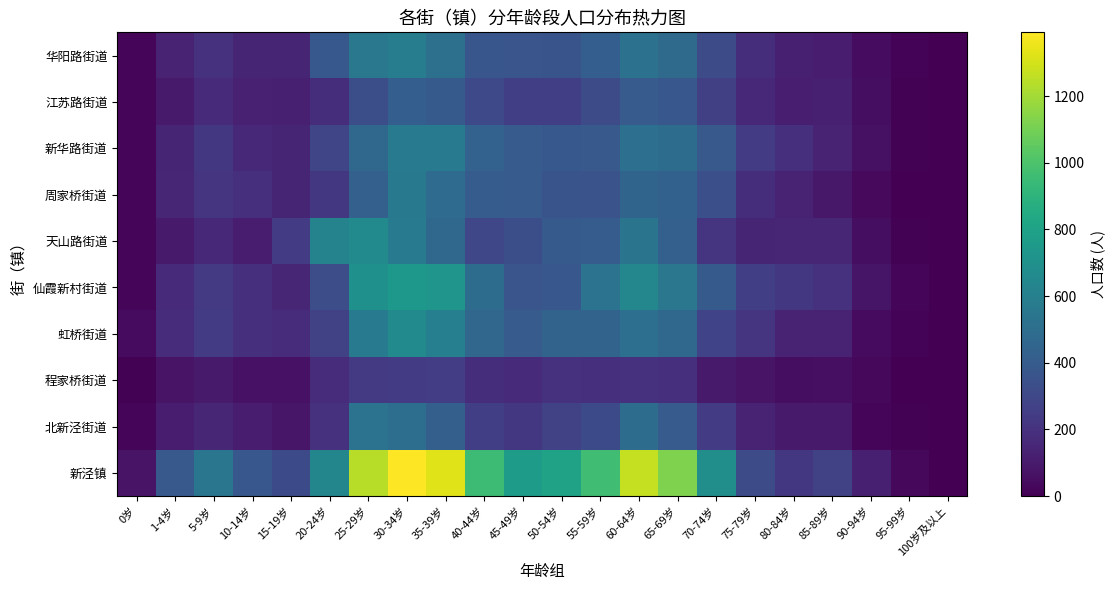

List the series in order of their peak value, lowest first.

程家桥街道, 江苏路街道, 北新泾街道, 周家桥街道, 新华路街道, 华阳路街道, 虹桥街道, 天山路街道, 仙霞新村街道, 新泾镇